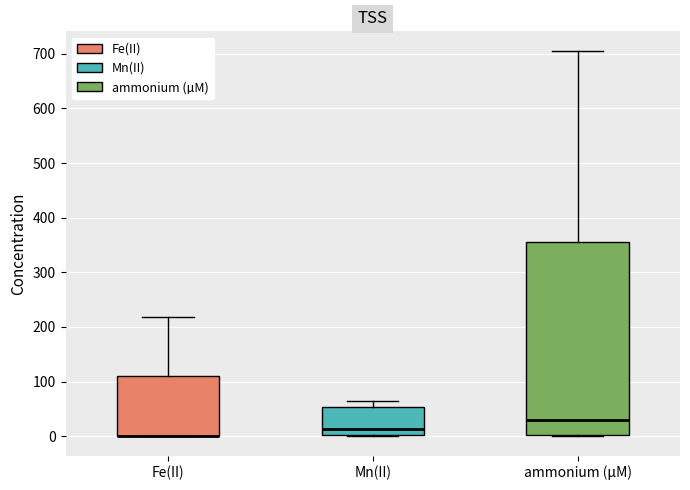

Which box is the tallest, from its lower edge to its upper edge?

ammonium (µM)